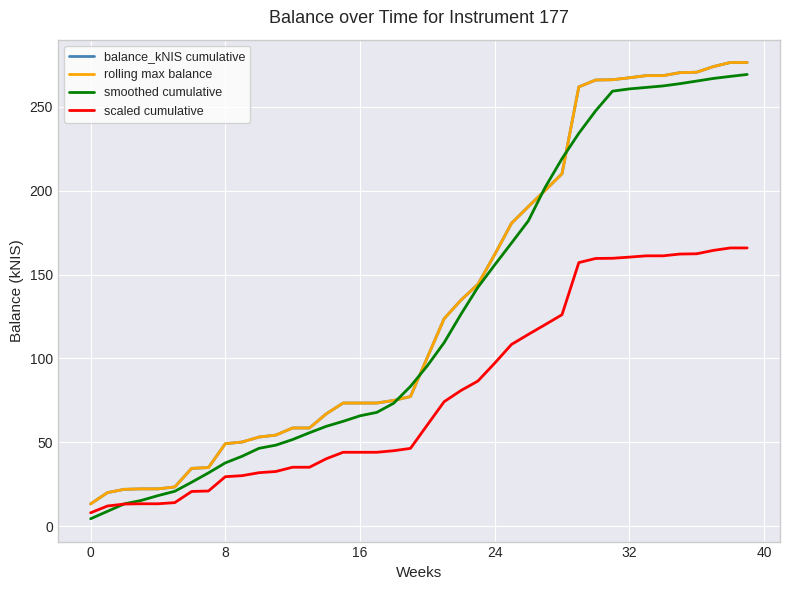

Does the chart have visible grid lines?

Yes